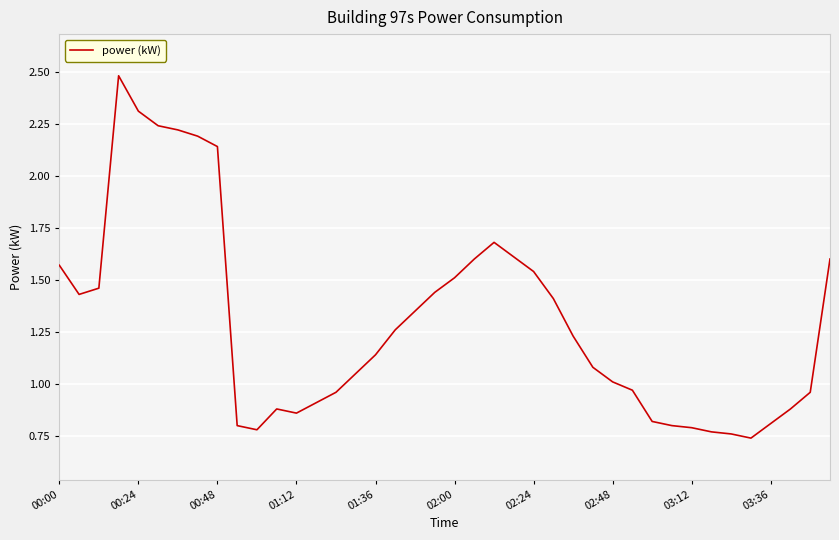

What is the greatest value displayed?

2.5